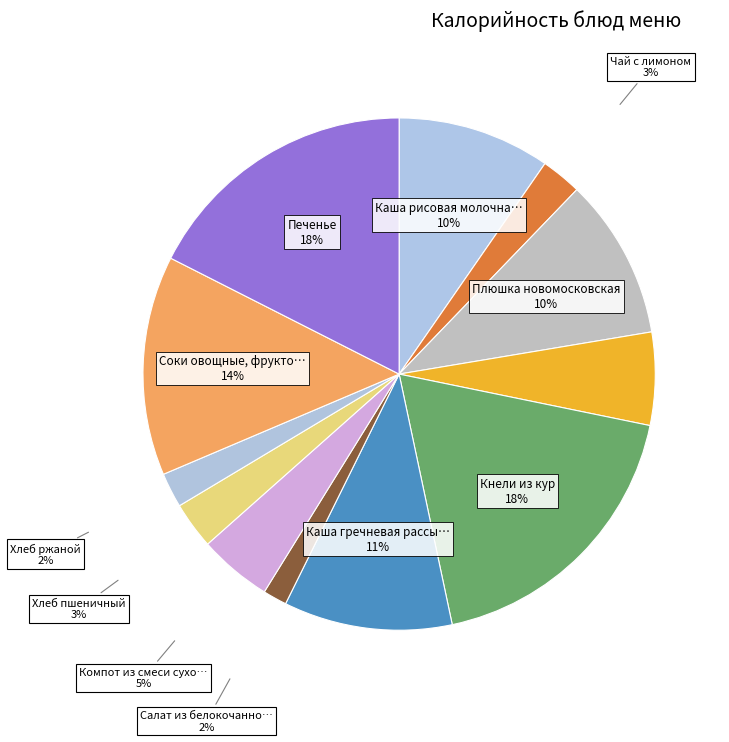

How many slices are in this pie chart?

12